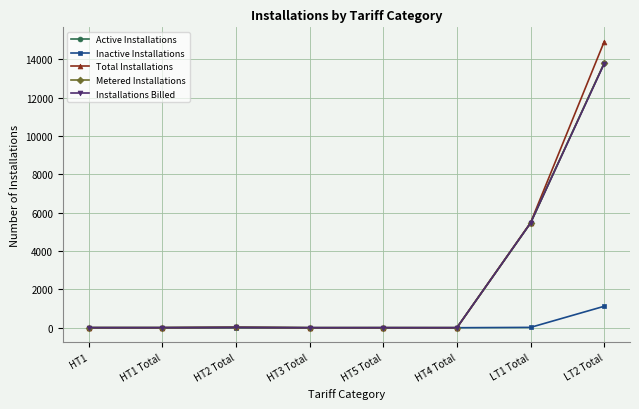

Which label corresponds to the largest value in the chart?

LT2 Total